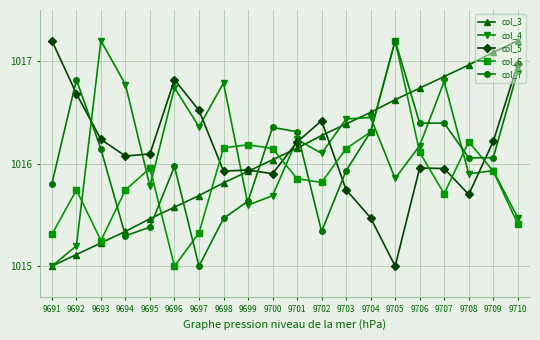

At 9697, list the series in order from largest to smallest.

col_5, col_4, col_3, col_6, col_7